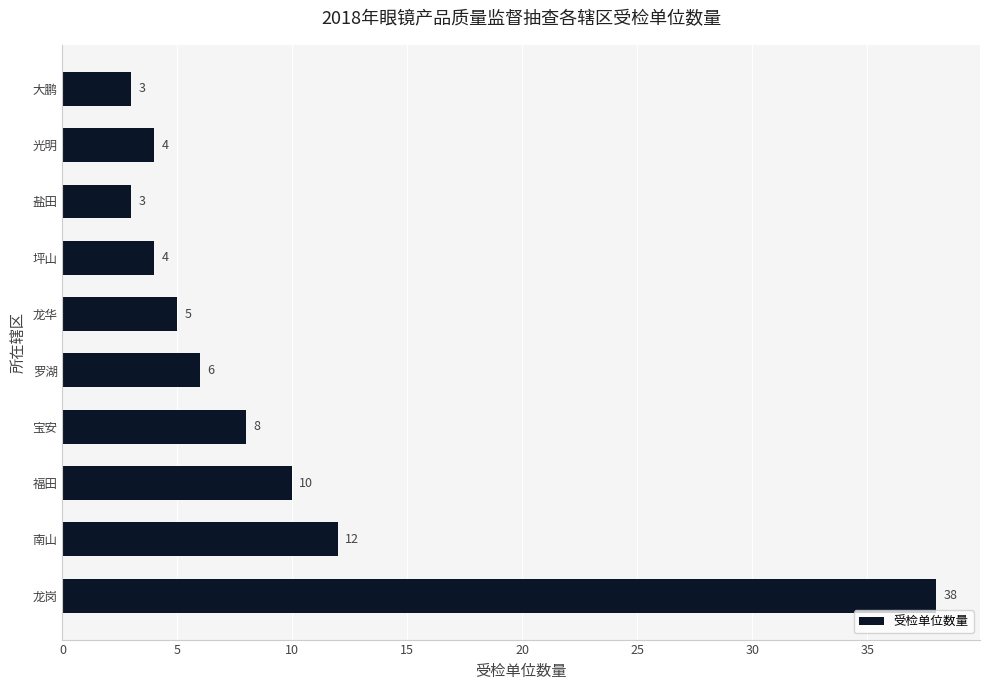

Reading bottom to top, transcribe all the data shown in this chart.

龙岗=38	南山=12	福田=10	宝安=8	罗湖=6	龙华=5	坪山=4	盐田=3	光明=4	大鹏=3